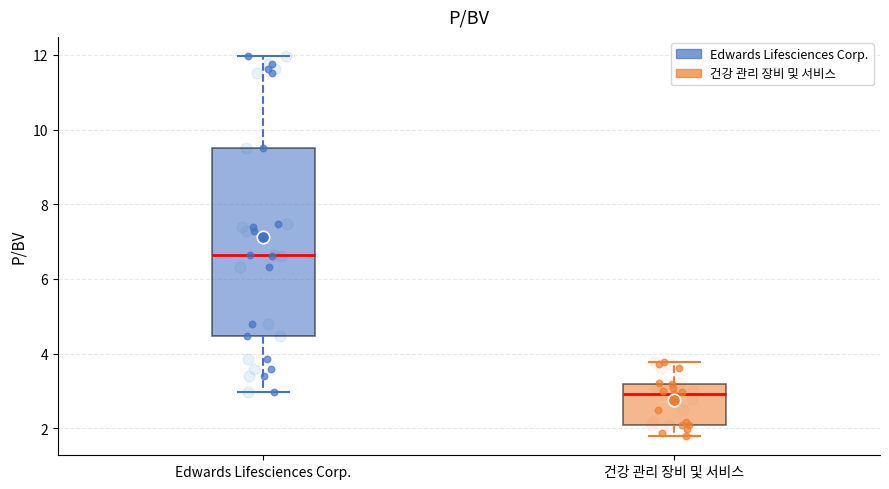

Reading left to right, transcribe this box plot: for each box, give where its median line is, the range the box spans, and where its two whiskers end, as read against the y-axis. The values are not printed on the chart, so give them approximately, as read against the axis.

Edwards Lifesciences Corp.: median 6.6, box 4.4 to 9.6, whiskers 3.0 to 12.0
건강 관리 장비 및 서비스: median 3.0, box 2.2 to 3.2, whiskers 1.8 to 3.8